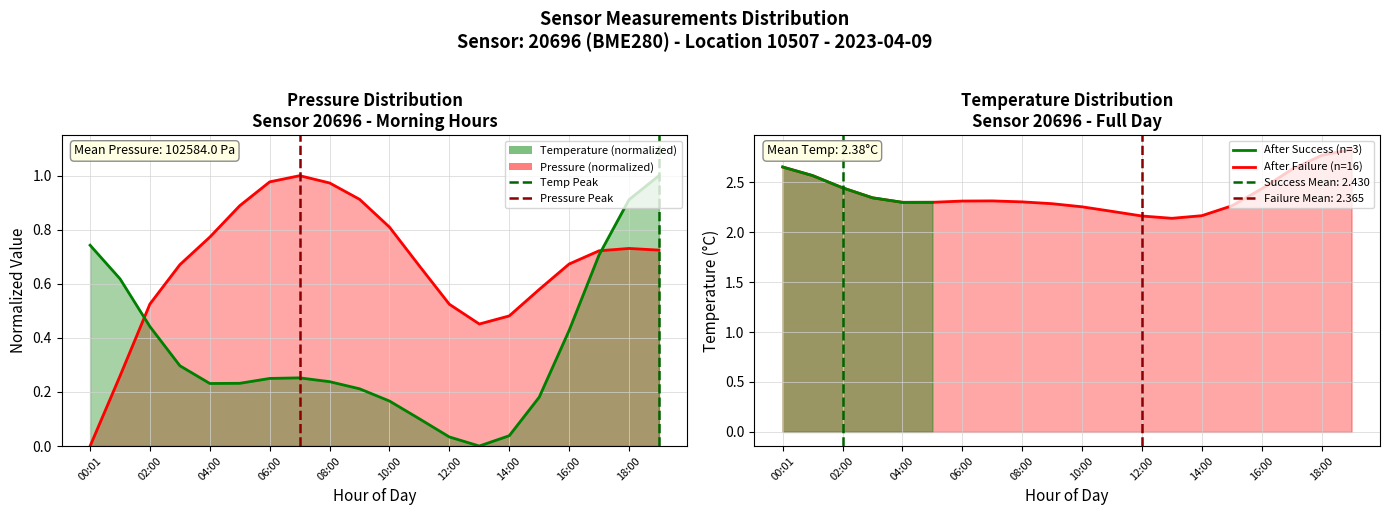

True or false: After Success (n=2) and After Failure (n=17) cross at least once.

True